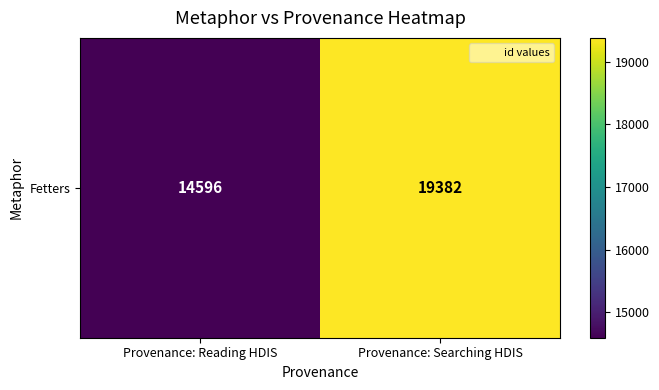

Rank the categories by value from highest to lowest.

Provenance: Searching HDIS, Provenance: Reading HDIS